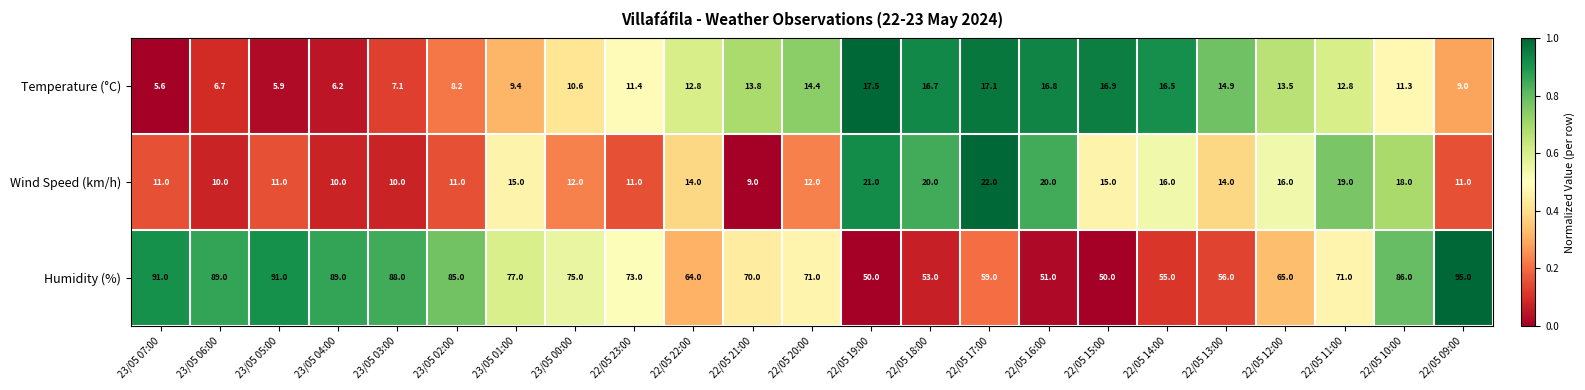

Where is Temperature (°C) nearest to the value 11?

22/05 10:00